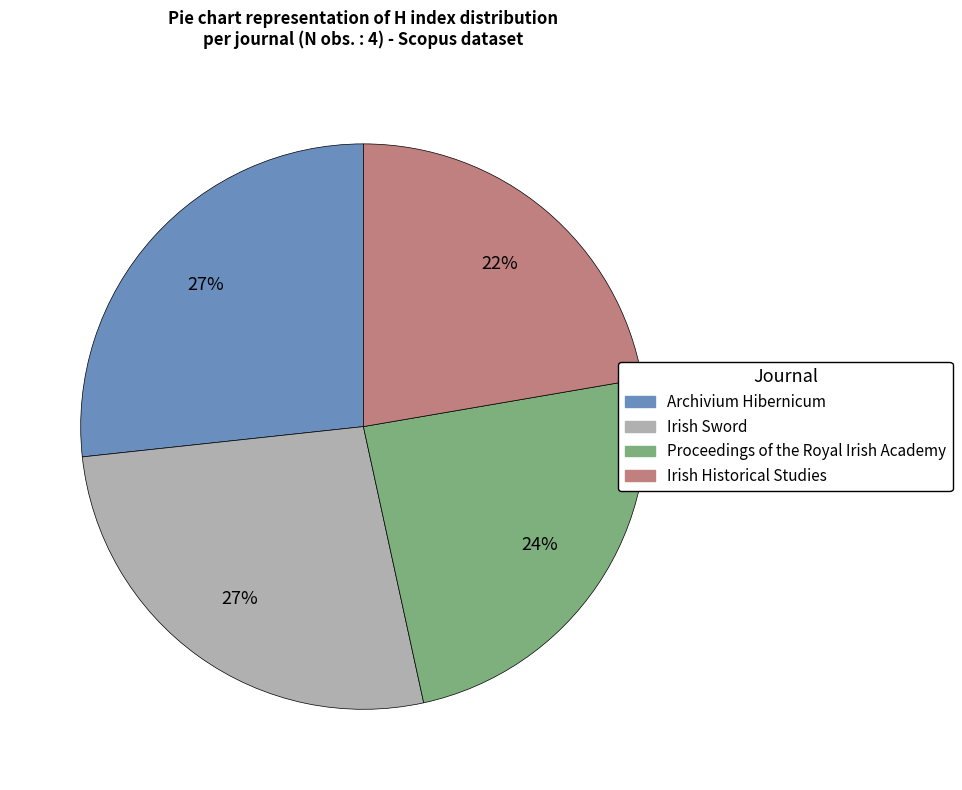

Is the sum of Irish Historical Studies and Archivium Hibernicum greater than half?

No